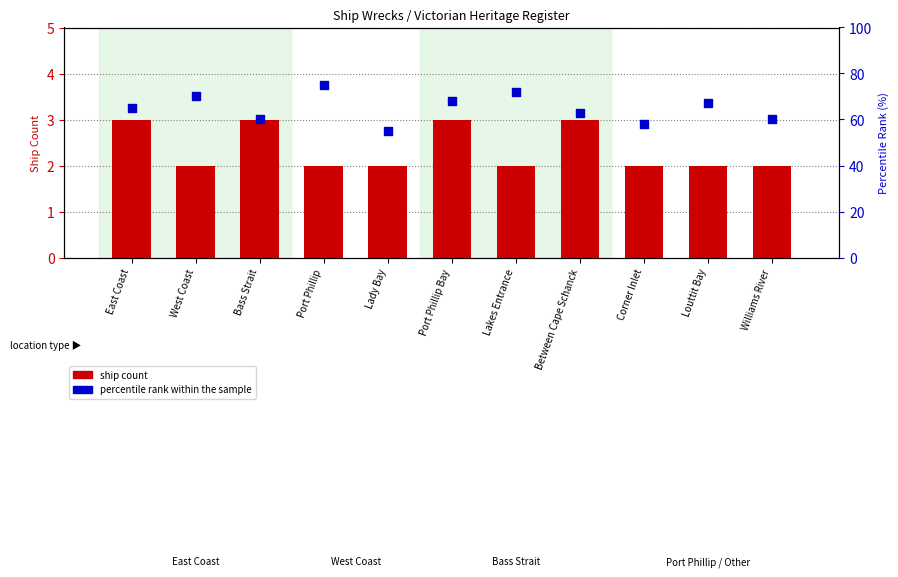

At which category is the sum across all series the highest?

Port Phillip